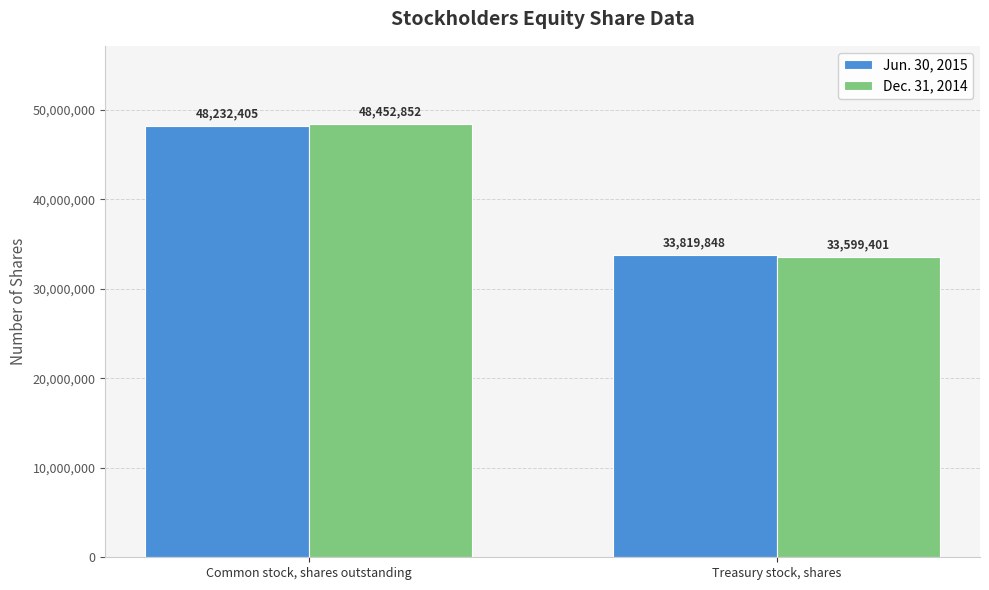

At which label does Jun. 30, 2015 reach its minimum?

Treasury stock, shares